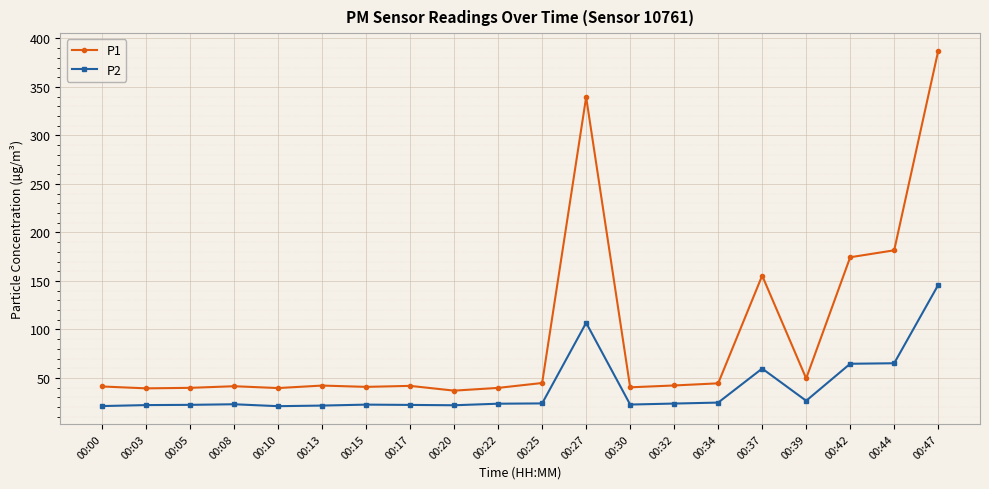

Which series changed the most between 00:00 and 00:42?

P1